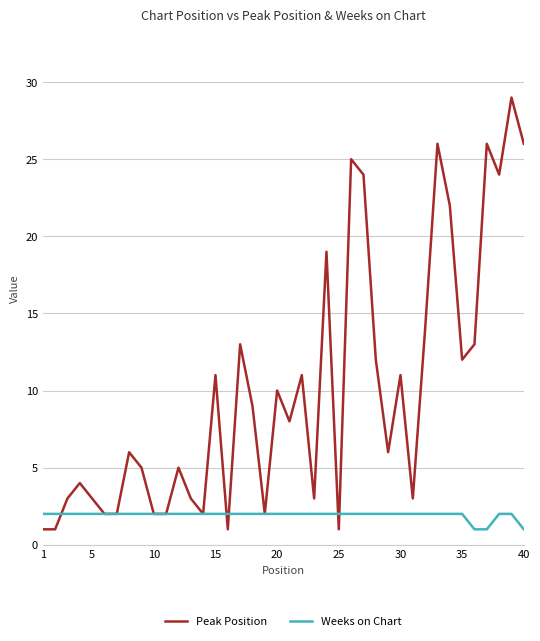

What is the difference between the second highest and second lowest values in the Peak Position series?

25